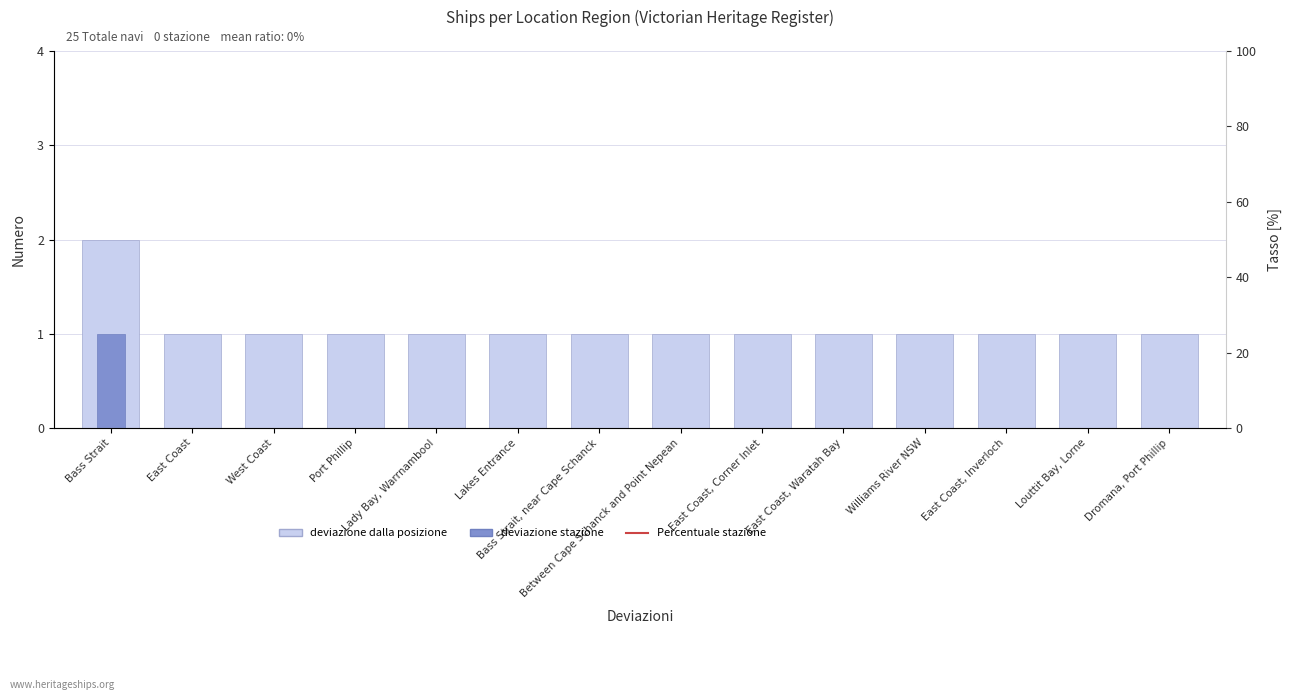

Reading right to left, list all the values displayed in this chart.

deviazione dalla posizione: Dromana, Port Phillip=1	Louttit Bay, Lorne=1	East Coast, Inverloch=1	Williams River NSW=1	East Coast, Waratah Bay=1	East Coast, Corner Inlet=1	Between Cape Schanck and Point Nepean=1	Bass Strait, near Cape Schanck=1	Lakes Entrance=1	Lady Bay, Warrnambool=1	Port Phillip=1	West Coast=1	East Coast=1	Bass Strait=2
deviazione stazione (count>1): Dromana, Port Phillip=0	Louttit Bay, Lorne=0	East Coast, Inverloch=0	Williams River NSW=0	East Coast, Waratah Bay=0	East Coast, Corner Inlet=0	Between Cape Schanck and Point Nepean=0	Bass Strait, near Cape Schanck=0	Lakes Entrance=0	Lady Bay, Warrnambool=0	Port Phillip=0	West Coast=0	East Coast=0	Bass Strait=1